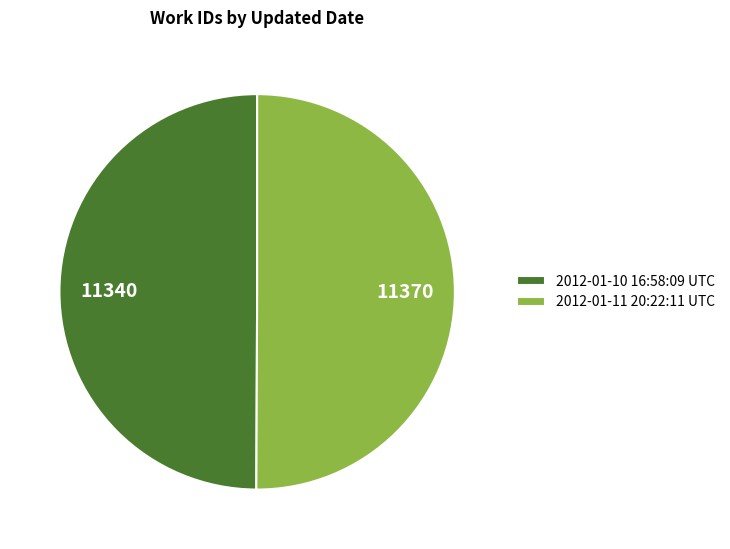

Approximately how many times larger is the value at 2012-01-11 20:22:11 UTC compared to 2012-01-10 16:58:09 UTC?

1.0